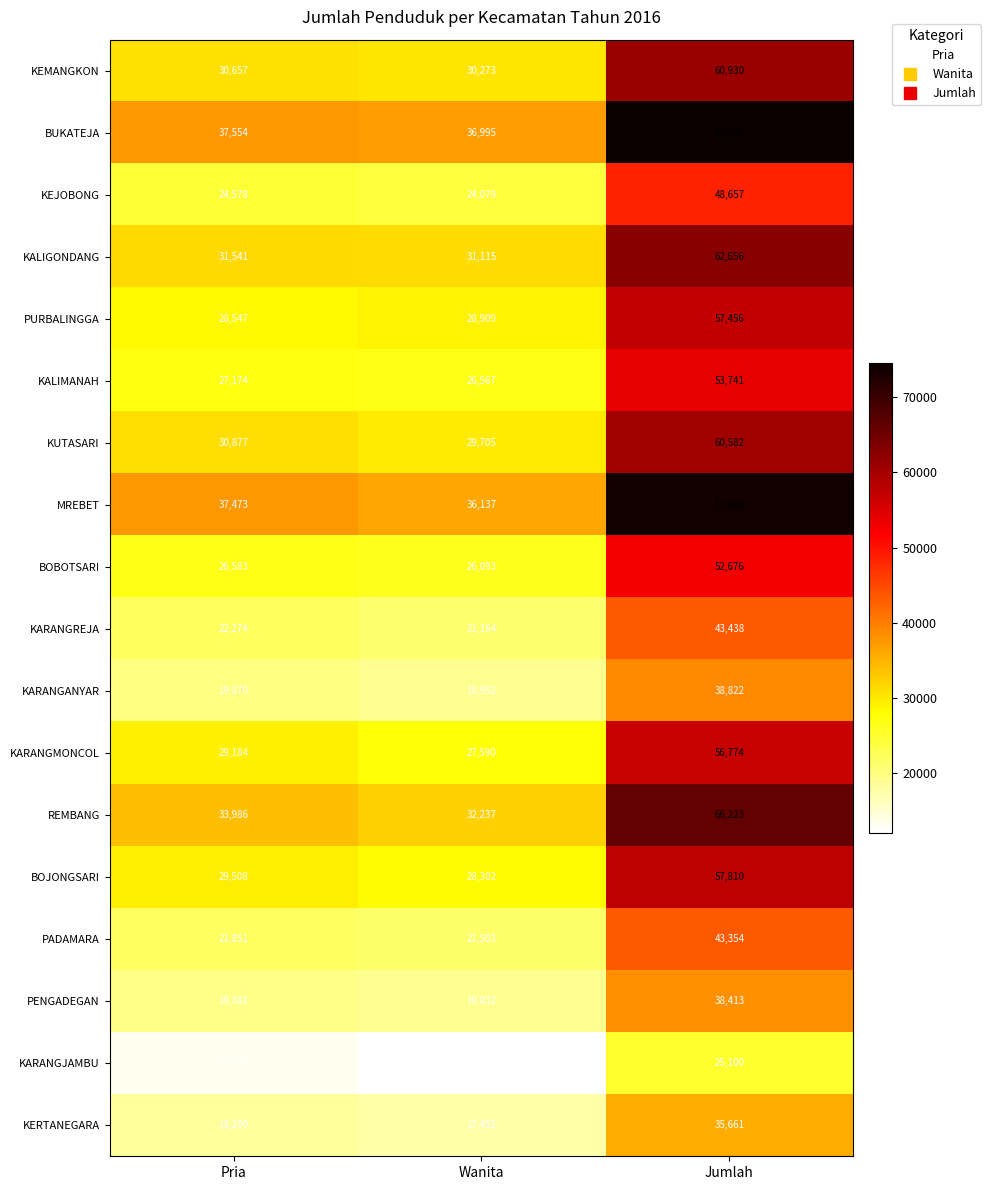

What is the spread (max minus min) of values at Pria?

24499